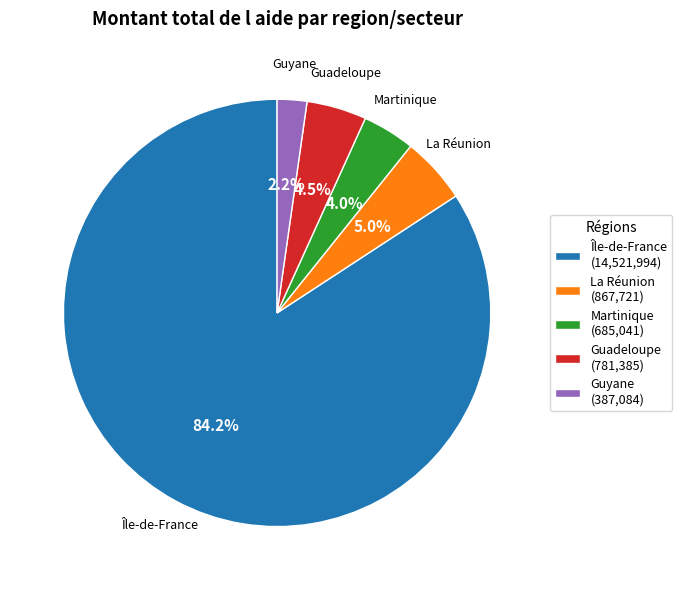

Is the sum of Guyane (387,084) and Île-de-France (14,521,994) greater than half?

Yes